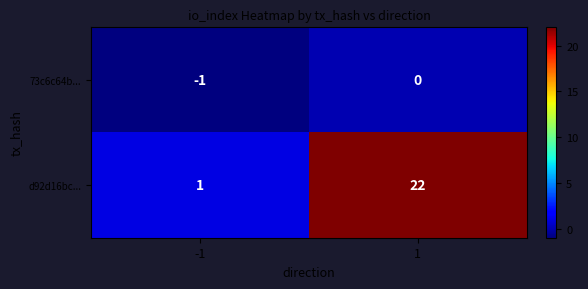

True or false: 73c6c64b... has a value of -2 at -1.

False